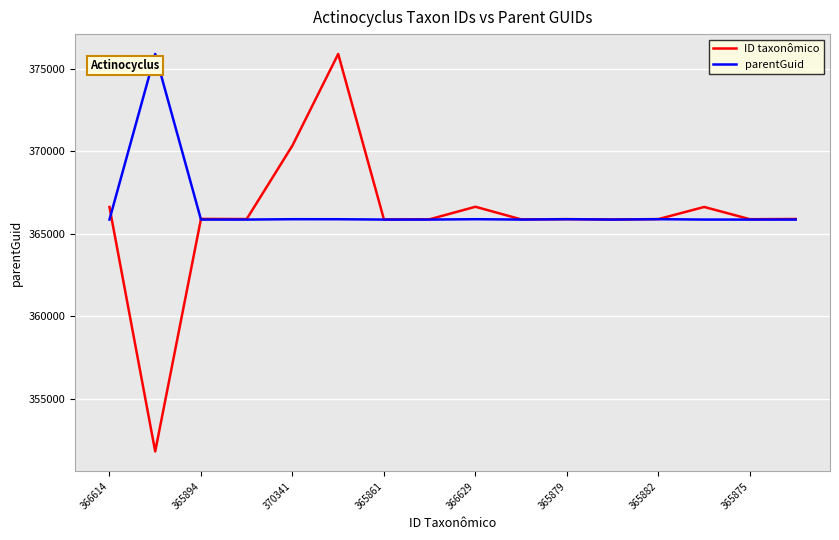

How many categories are shown in the chart?

16